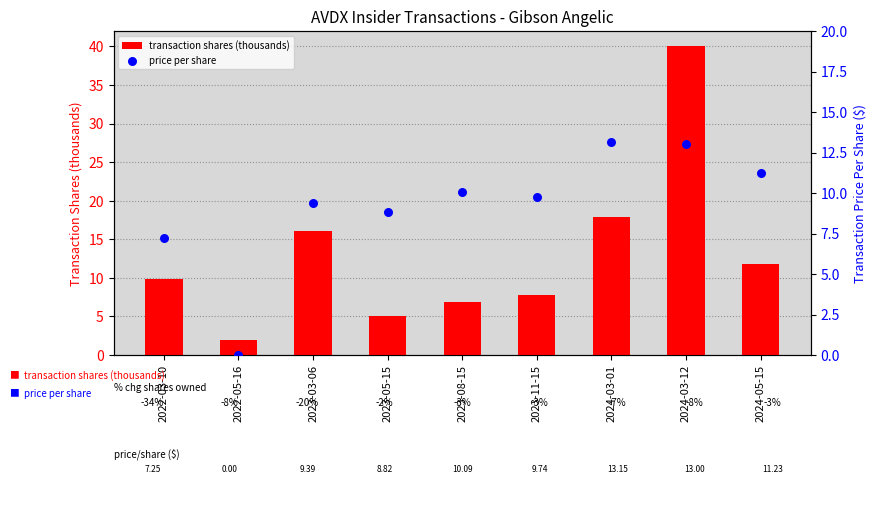

What are all the series names shown in the legend?

transaction shares (thousands), price per share